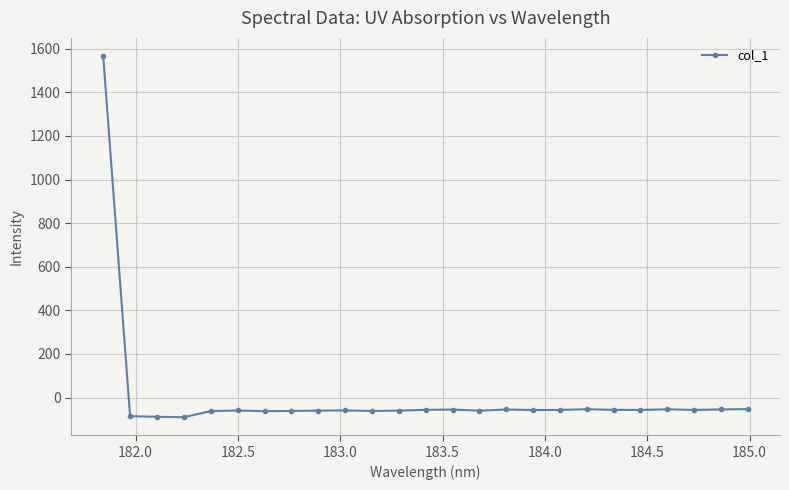

True or false: the data has more than 0 interior local peaks.

True